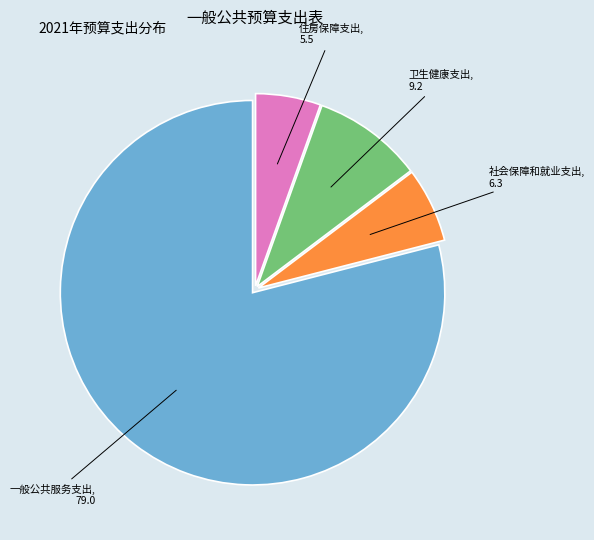

What is the total percentage of 社会保障和就业支出 and 卫生健康支出?

15.5%